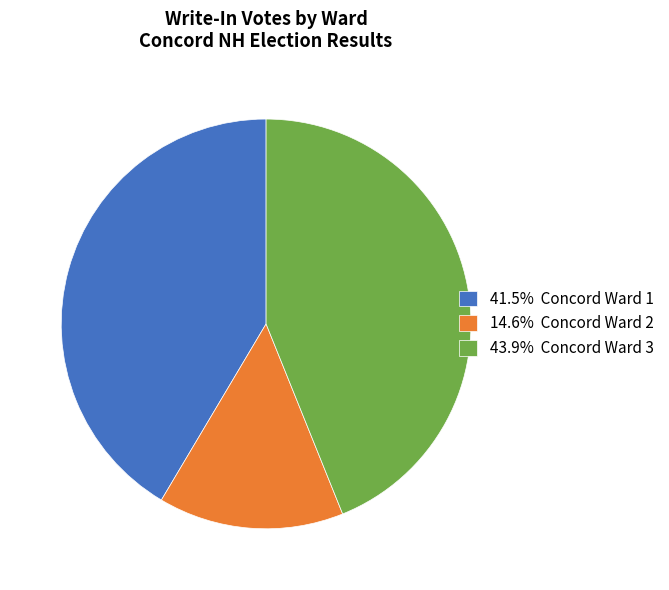

What is the ratio of the value at 41.5% Concord Ward 1 to the value at 43.9% Concord Ward 3?

0.9